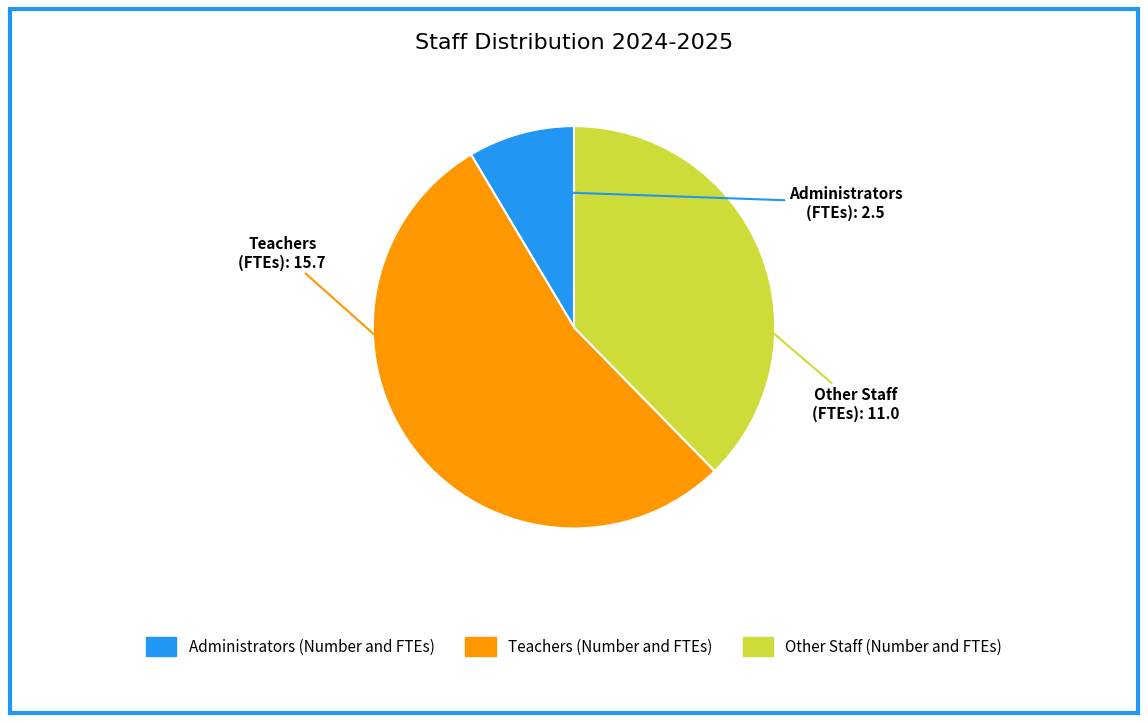

Is it true that Teachers (Number and FTEs) is 65% of the pie?

False